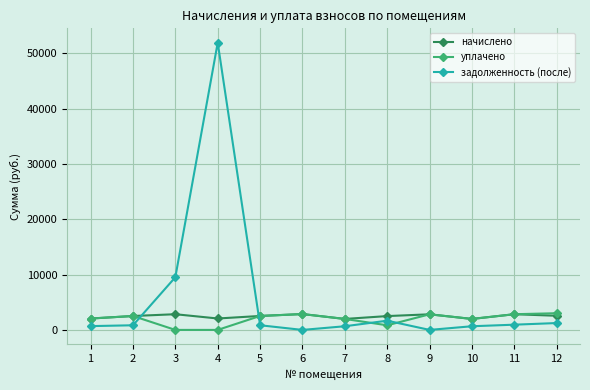

At how many categories does at least one series exceed 6121?

2